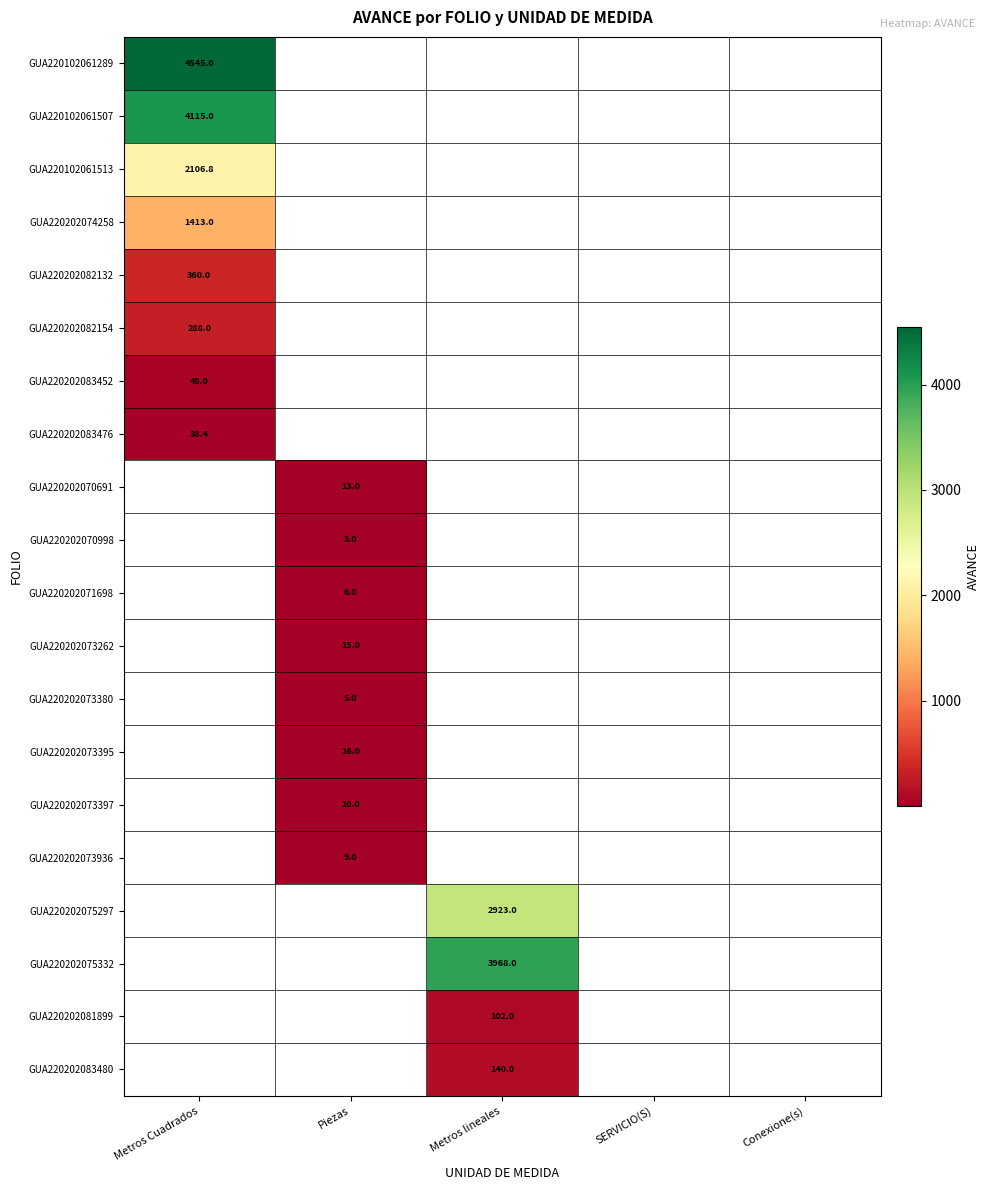

What is the difference between the highest and lowest values at Metros Cuadrados?

4506.6